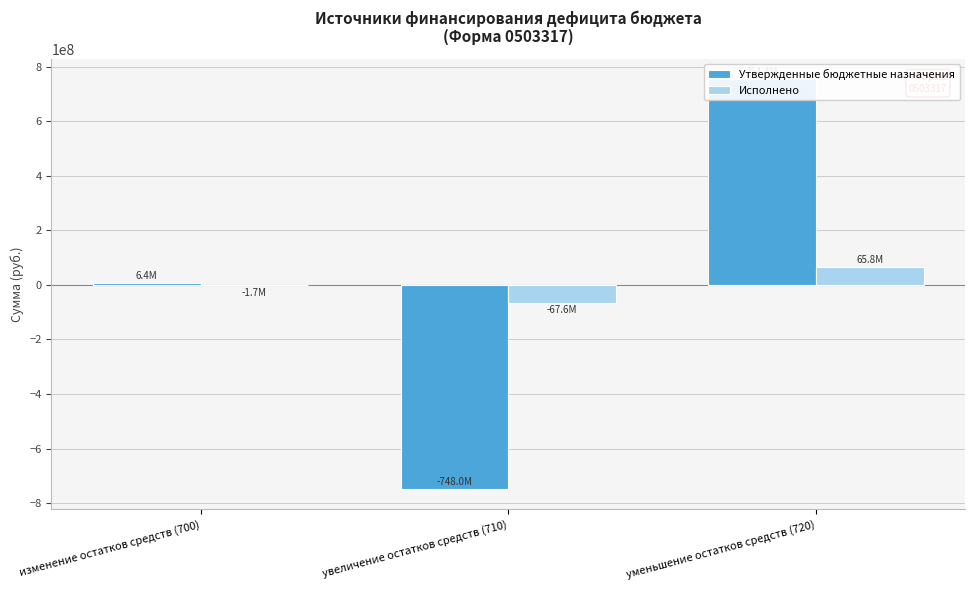

Which series has the largest total across all categories?

Утвержденные бюджетные назначения